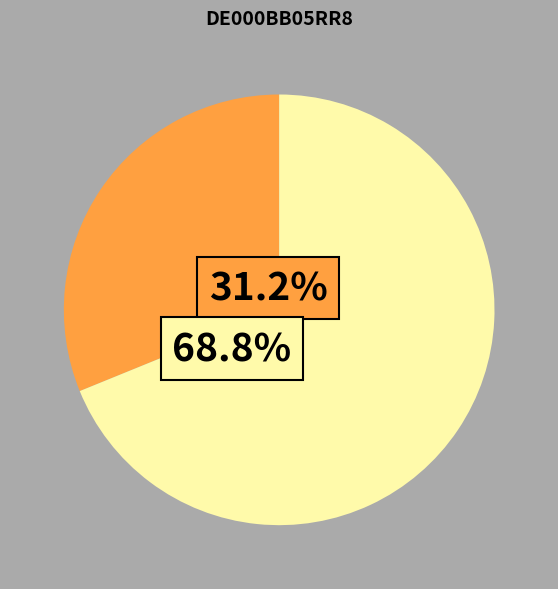

Does any single category account for the majority?

Yes